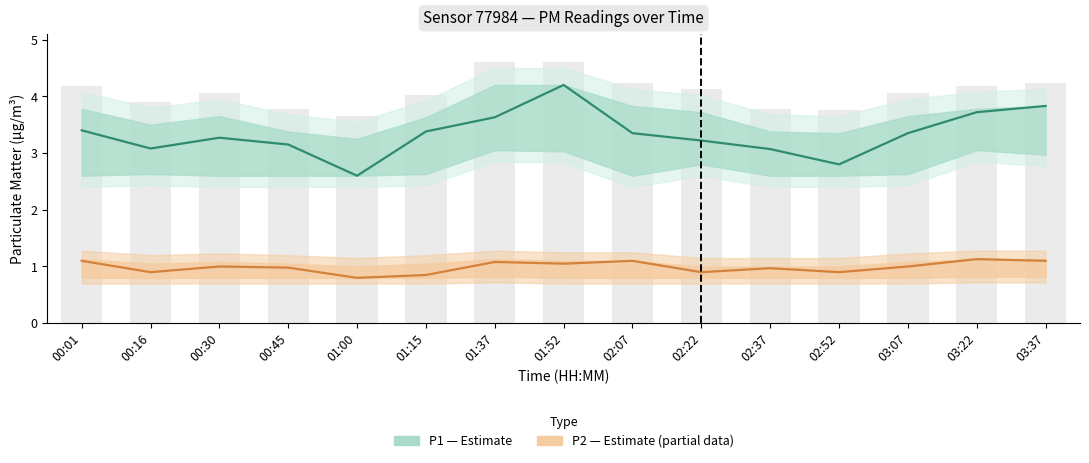

Reading right to left, what are all the values shown in this chart?

P1 (Estimate): 3.8	3.7	3.4	2.8	3.1	3.2	3.4	4.2	3.6	3.4	2.6	3.1	3.3	3.1	3.4
P2 (Estimate based on partial data): 1.1	1.1	1.0	0.9	1.0	0.9	1.1	1.1	1.1	0.8	0.8	1.0	1.0	0.9	1.1